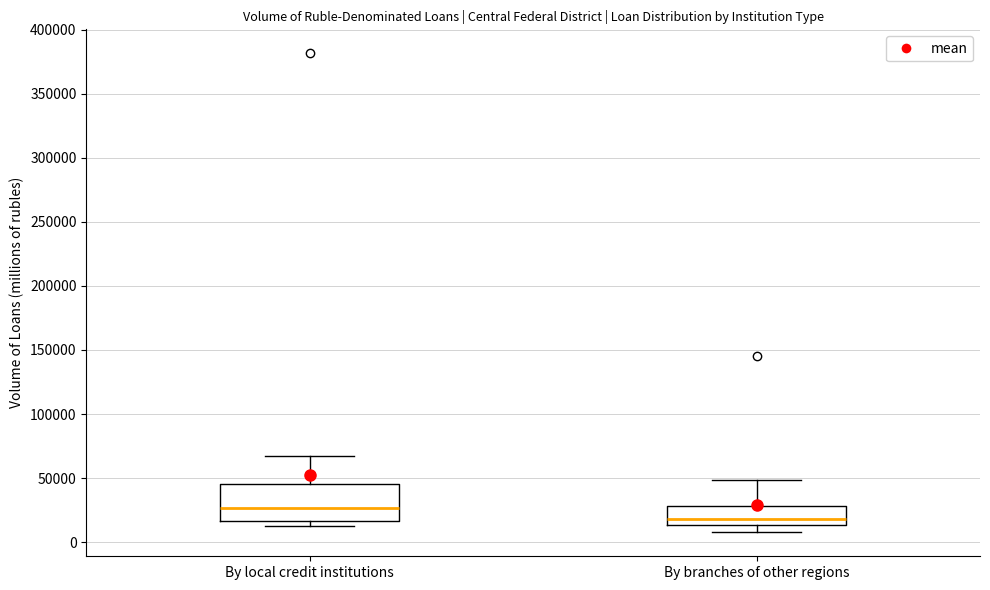

Where does the lower whisker of the box for By branches of other regions end on the y-axis? The values are not printed on the chart, so give them approximately, as read against the axis.

10000